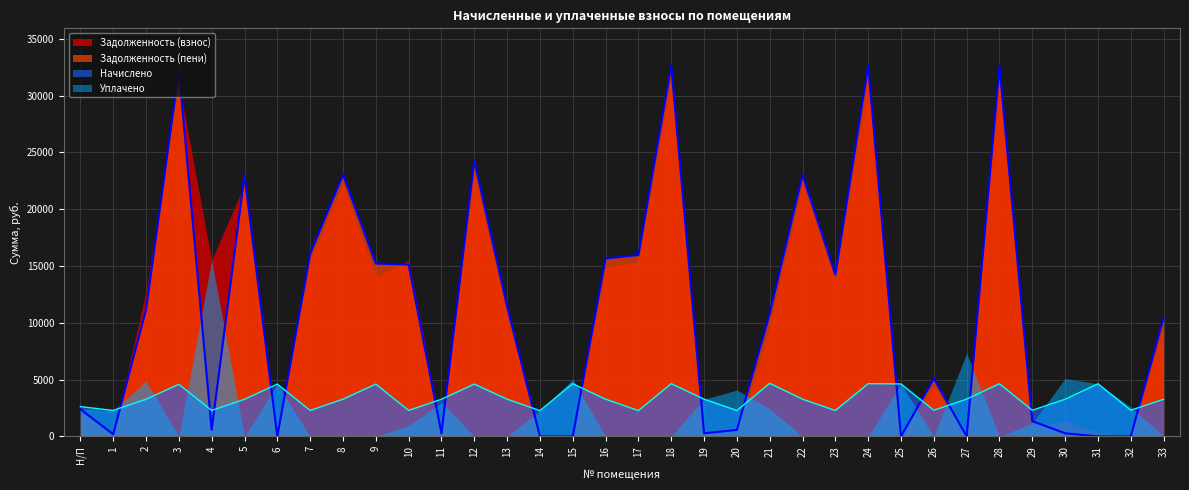

How many positive values does the Задолженность (пени) series have?

27